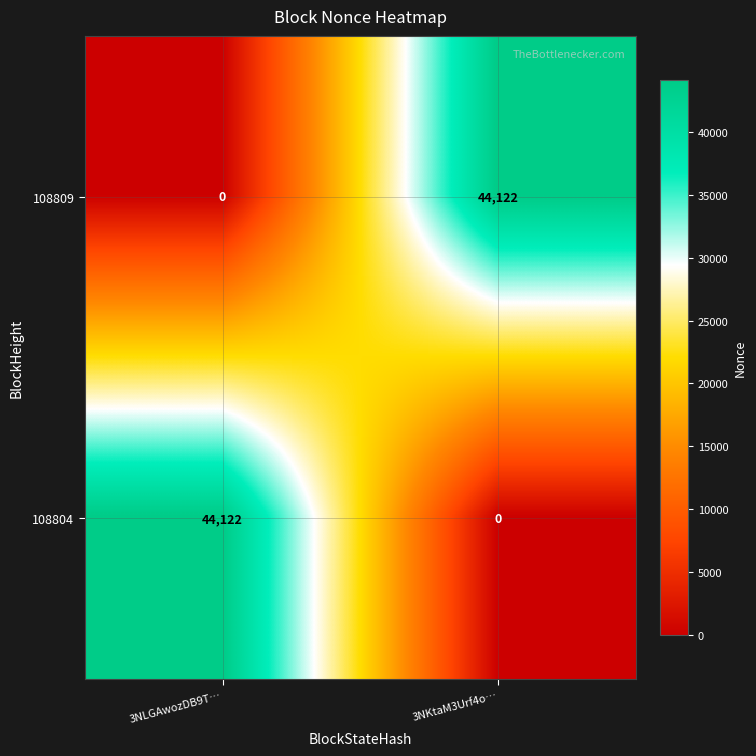

What is the total value across all series at 3NLGAwozDB9T…?

44122